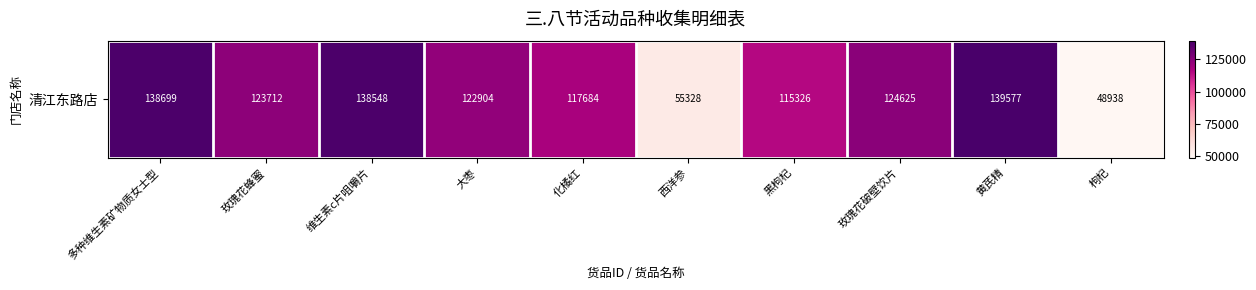

Rank the categories by value from lowest to highest.

枸杞, 西洋参, 黑枸杞, 化橘红, 大枣, 玫瑰花蜂蜜, 玫瑰花破壁饮片, 维生素c片咀嚼片, 多种维生素矿物质女士型, 黄芪精